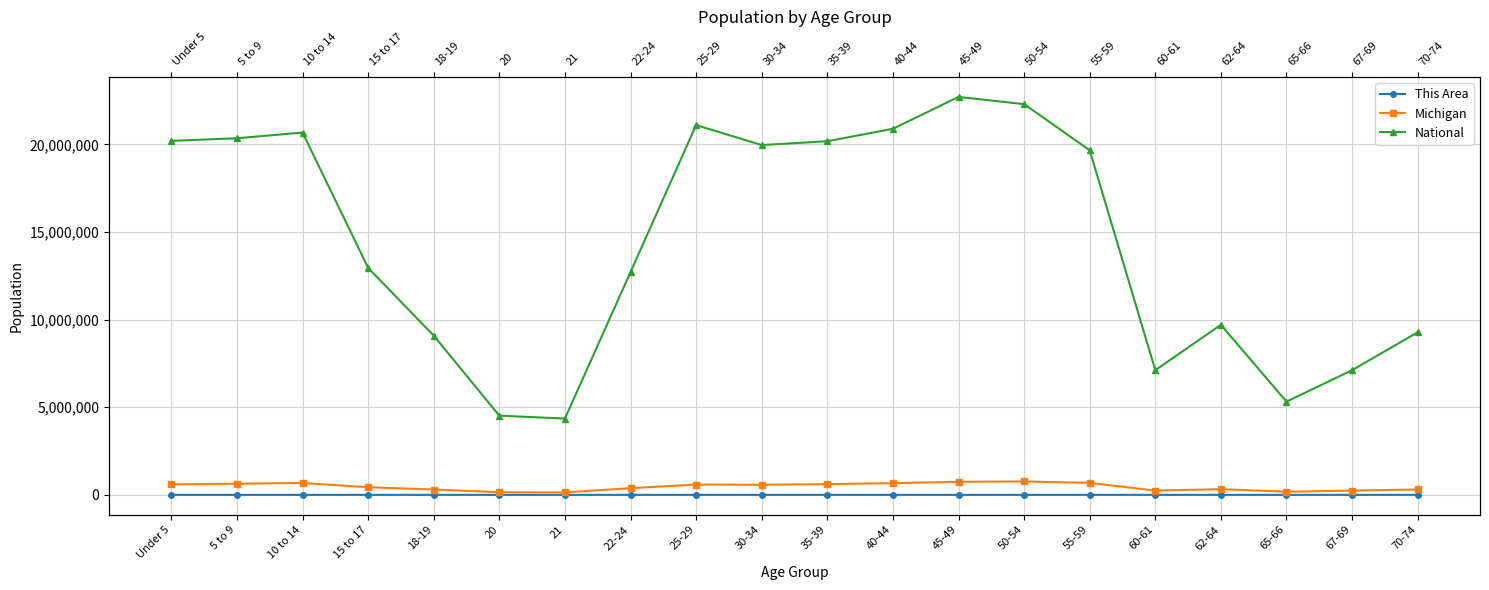

What is the average value of the Michigan series?

462341